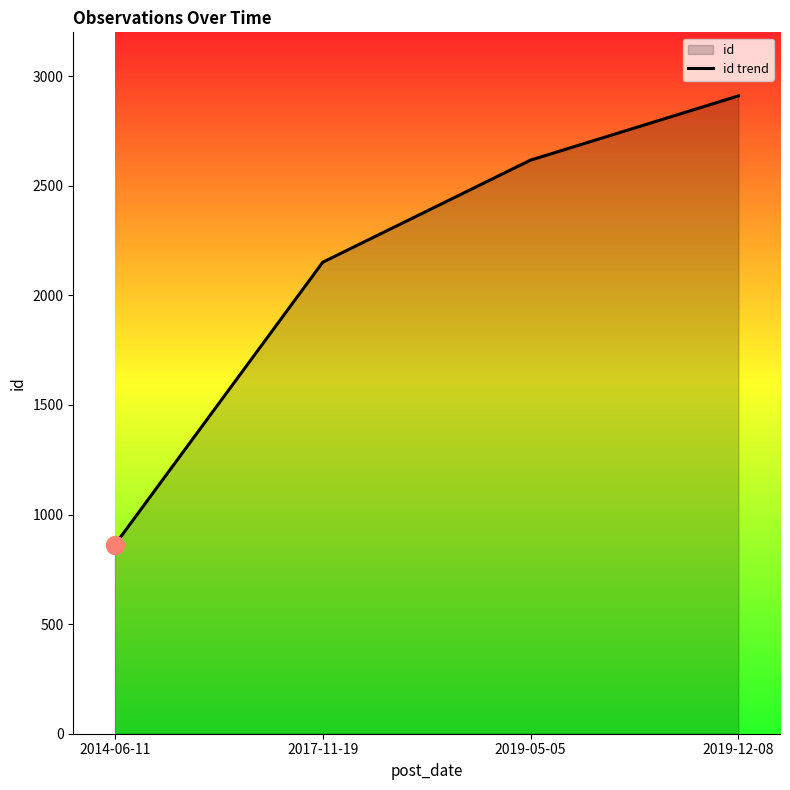

What is the sum of all values?

8540